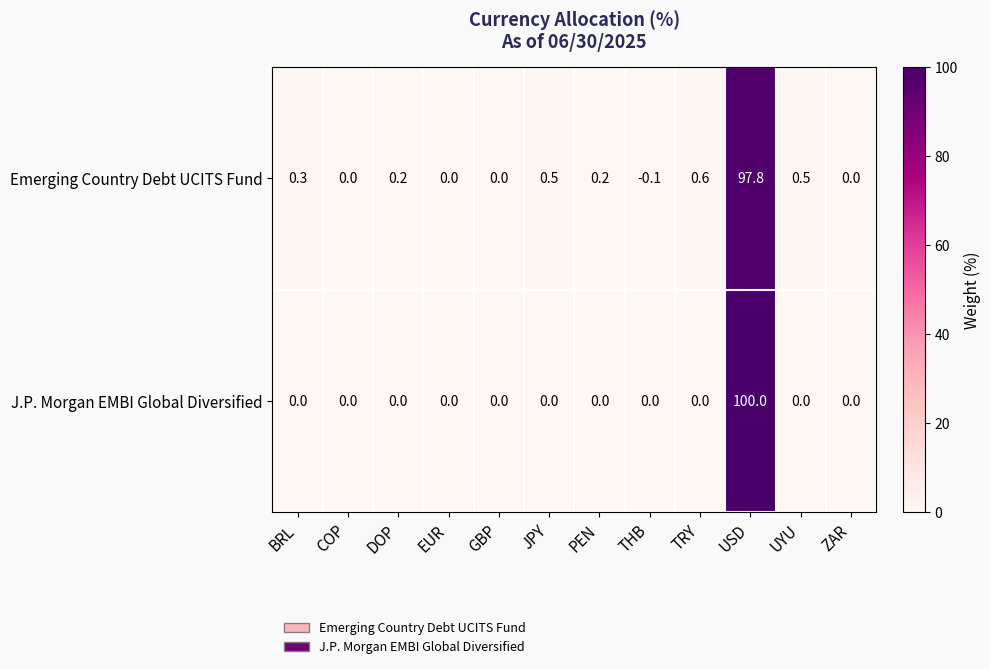

Which series changed the most between DOP and USD?

J.P. Morgan EMBI Global Diversified